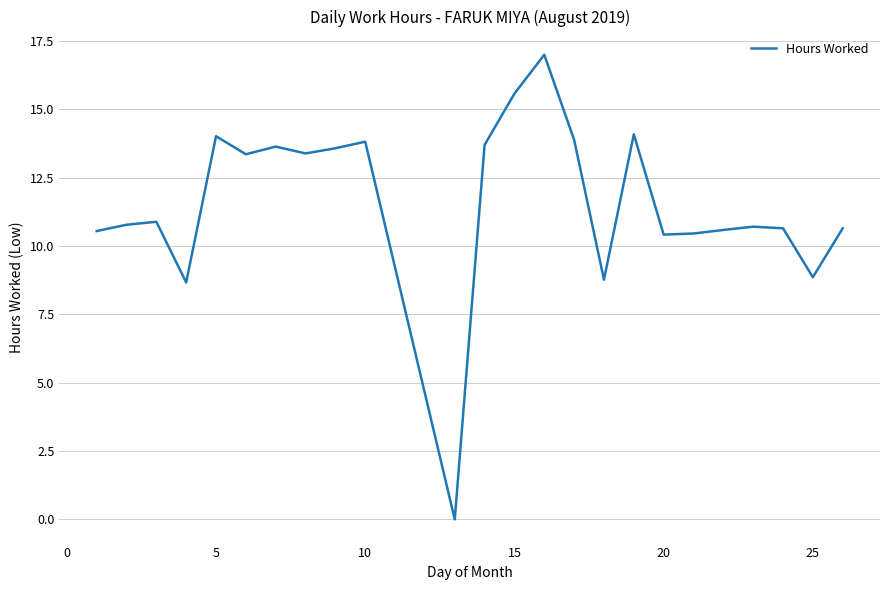

What is the greatest value displayed?

17.0